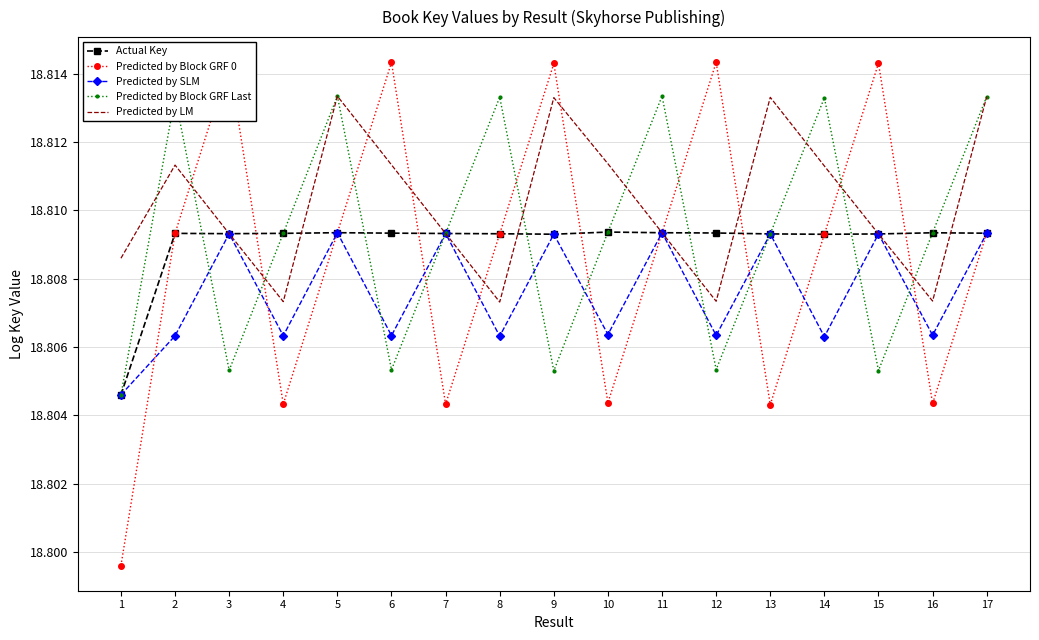

What is the sum of the Predicted by LM values at 4 and 3?

37.6